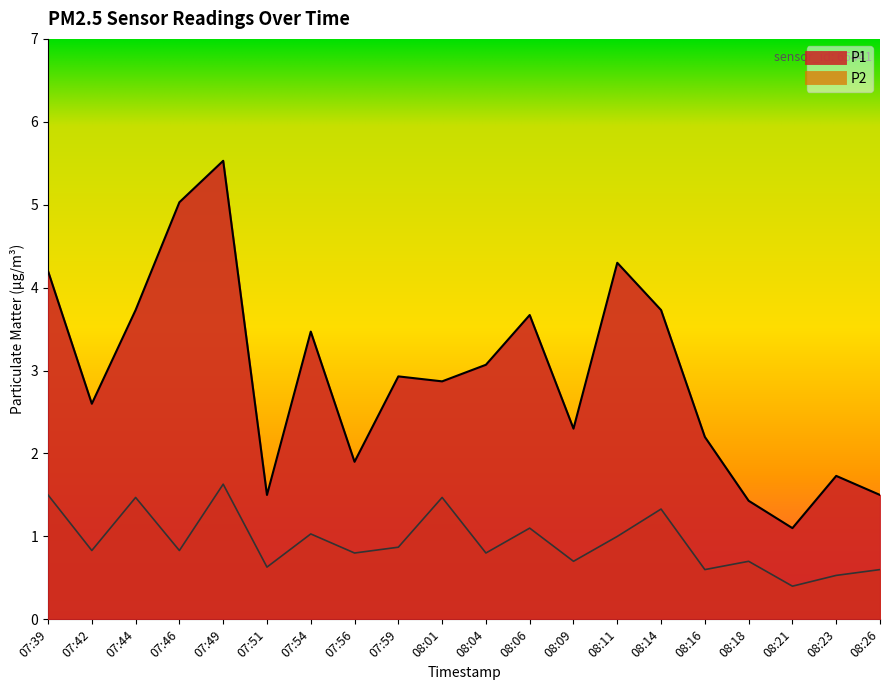

What is the value of the P2 point at the 10th from the left?

1.5